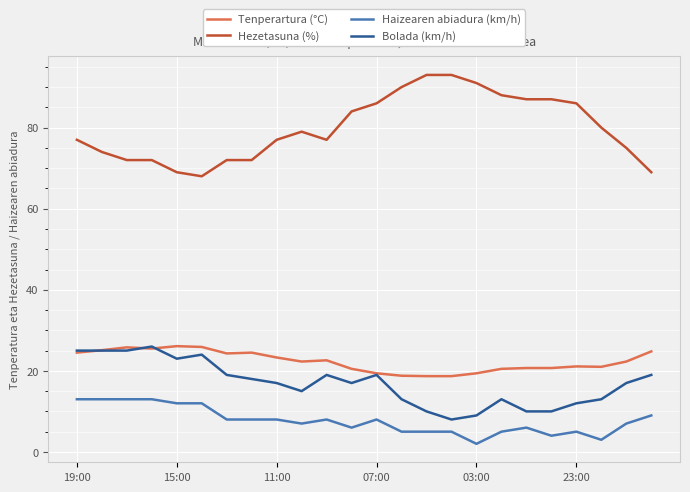

What is the greatest value displayed?

93.0